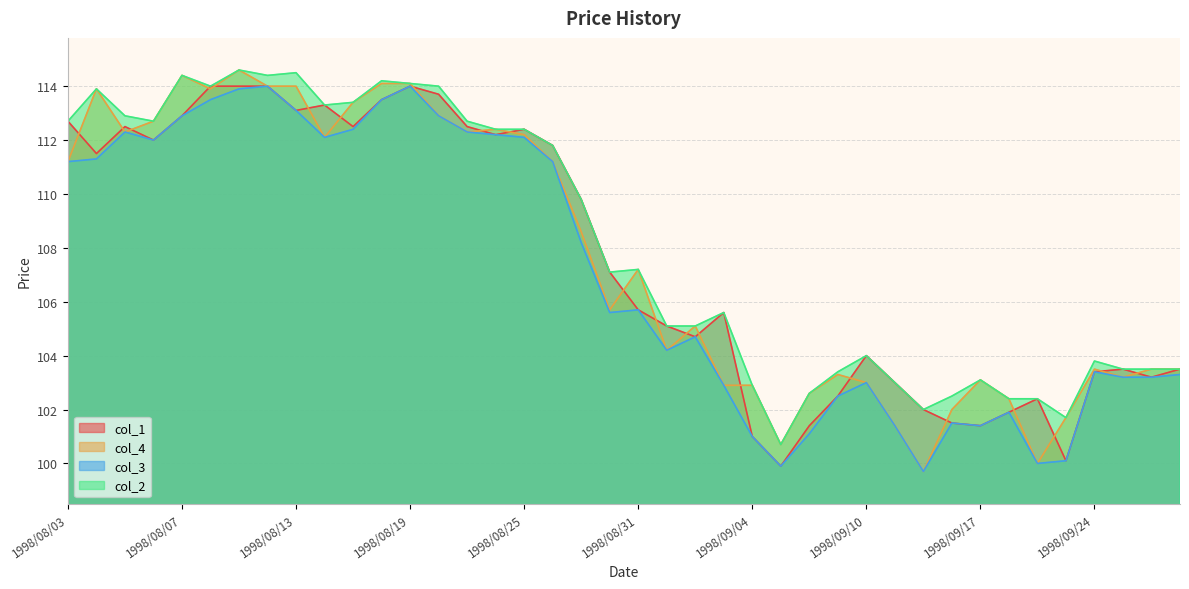

The value of col_2 at 1998/08/28 is 161.6. True or false?

False